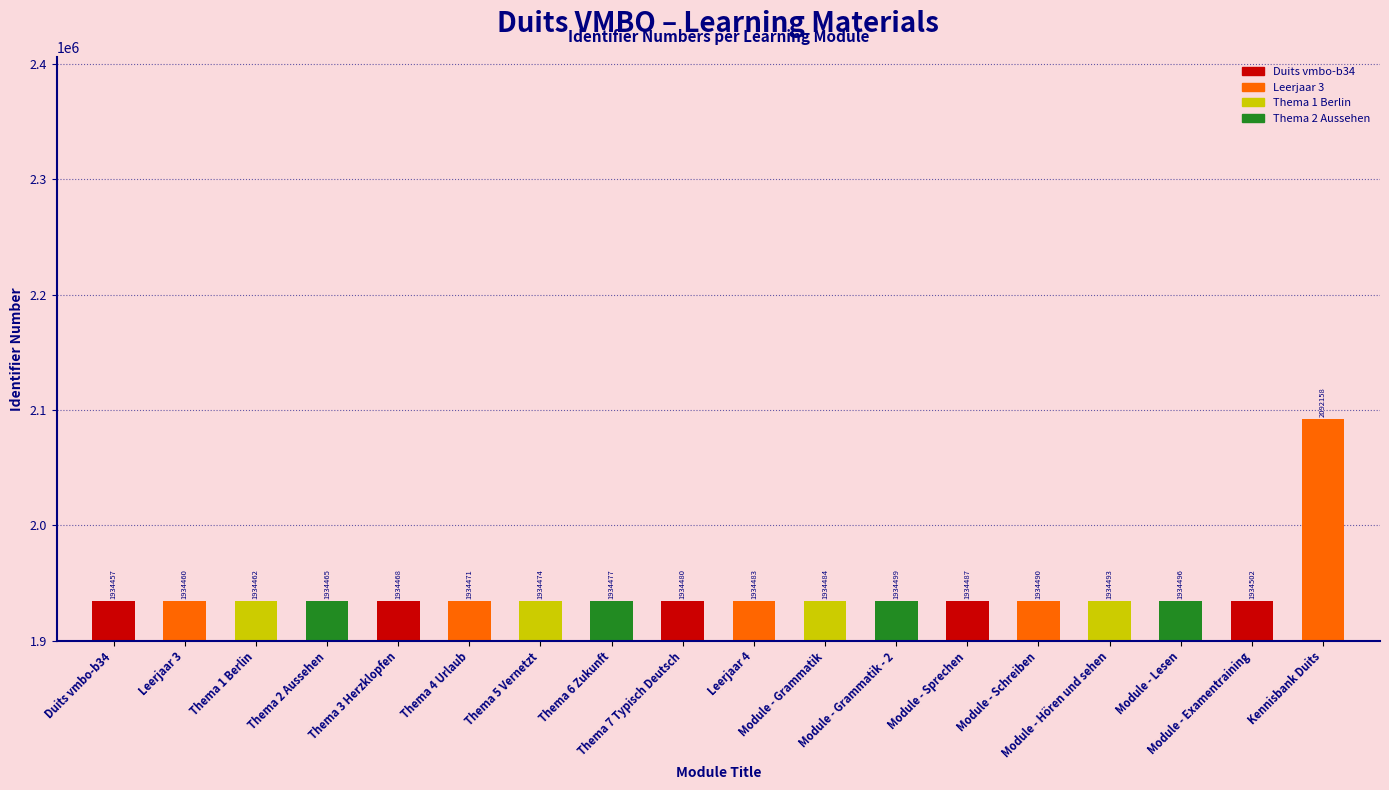

Is it true that the value at Module - Grammatik is 994902?

False